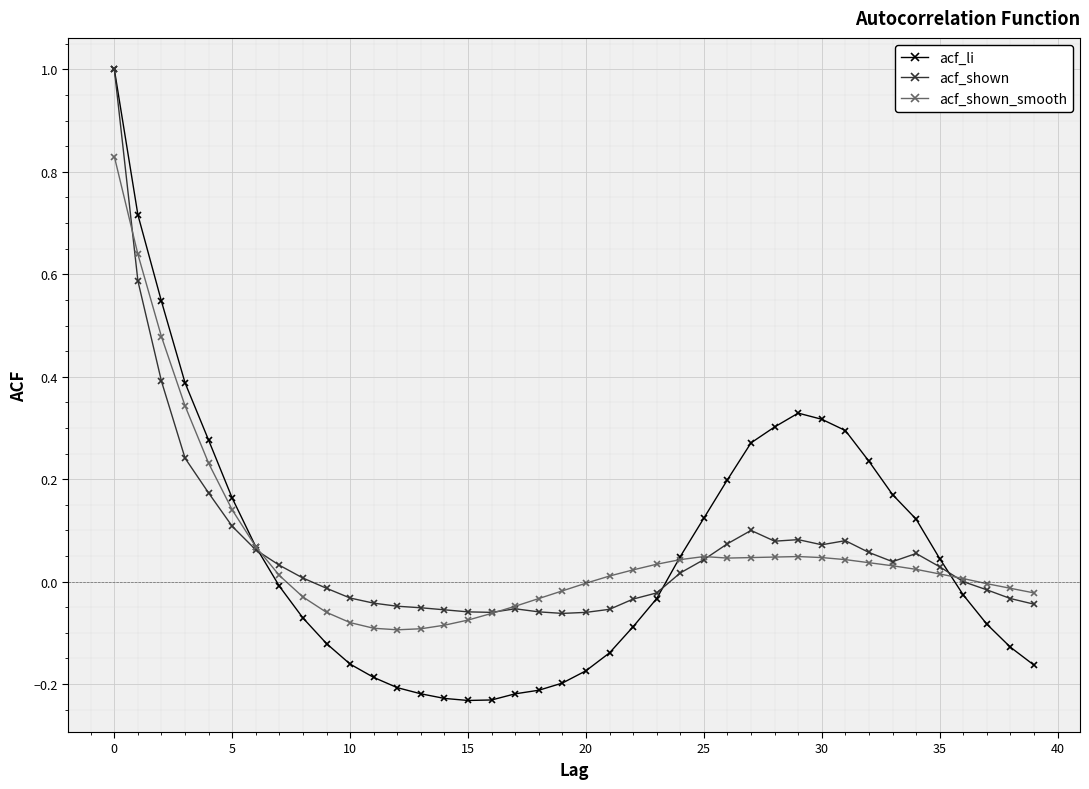

How many distinct data groups are displayed?

3